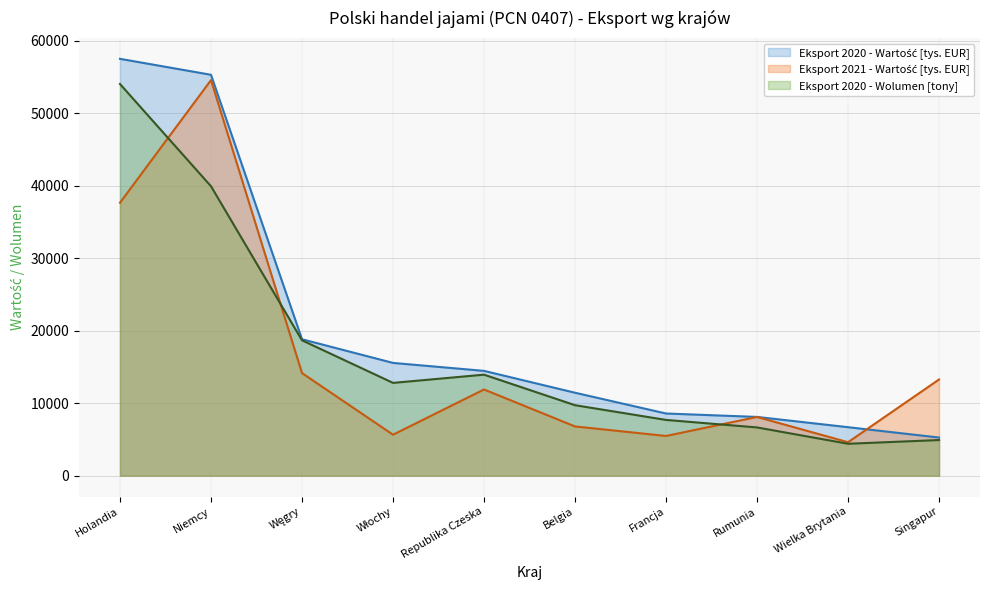

What is the sum of all Eksport 2020 - Wartość [tys. EUR] (trend) values?

201666.2